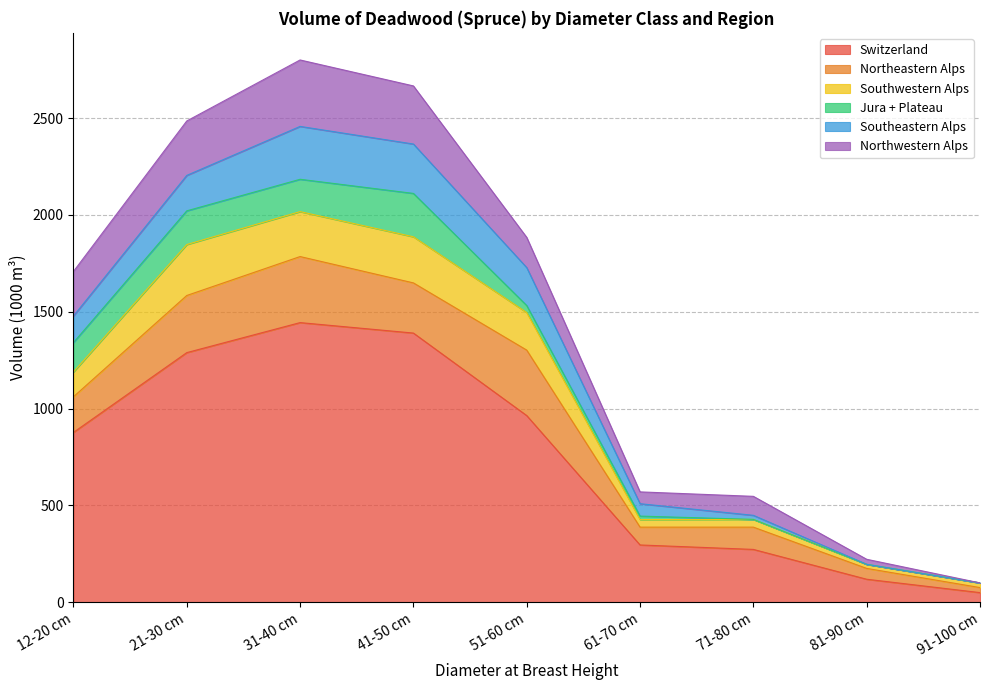

What is the total value across all series at 41-50 cm?

2666